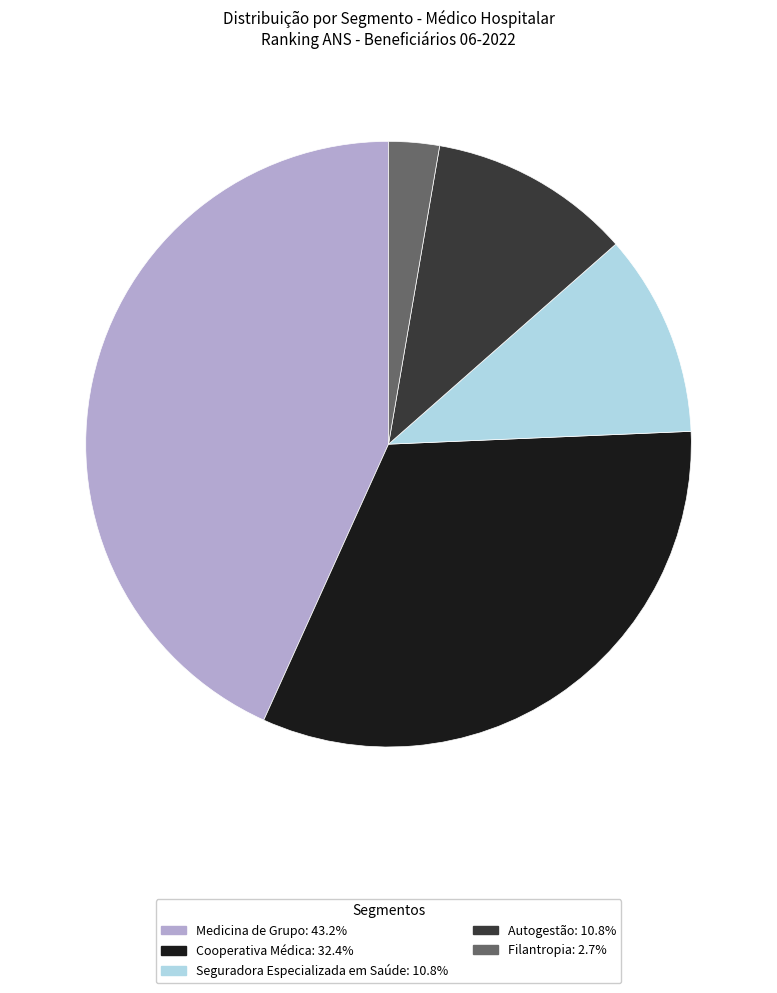

Is Autogestão the majority of the pie?

No